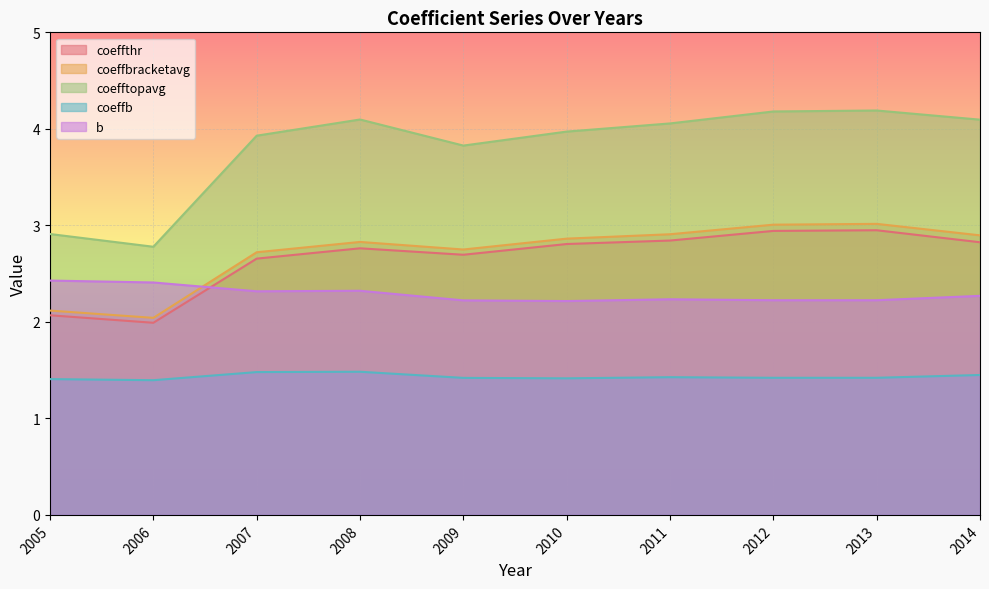

At which label does b reach its peak?

2005